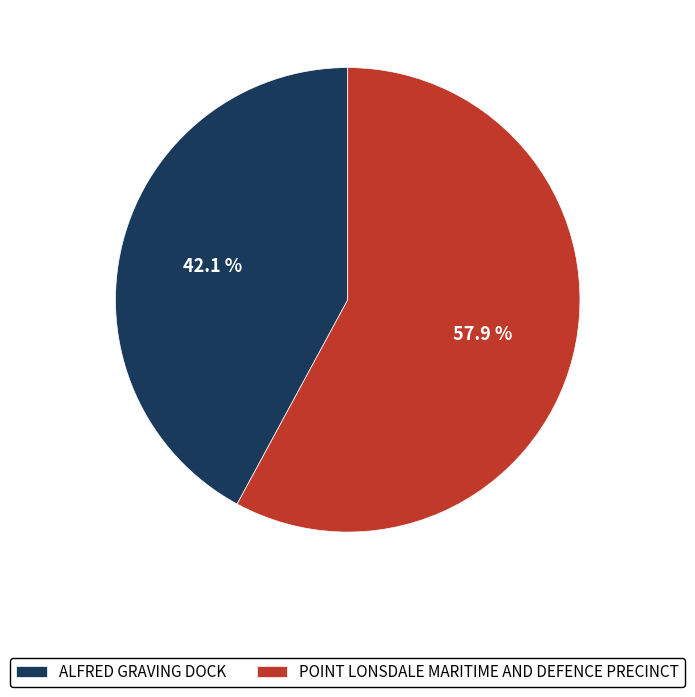

How many segments does this pie chart have?

2